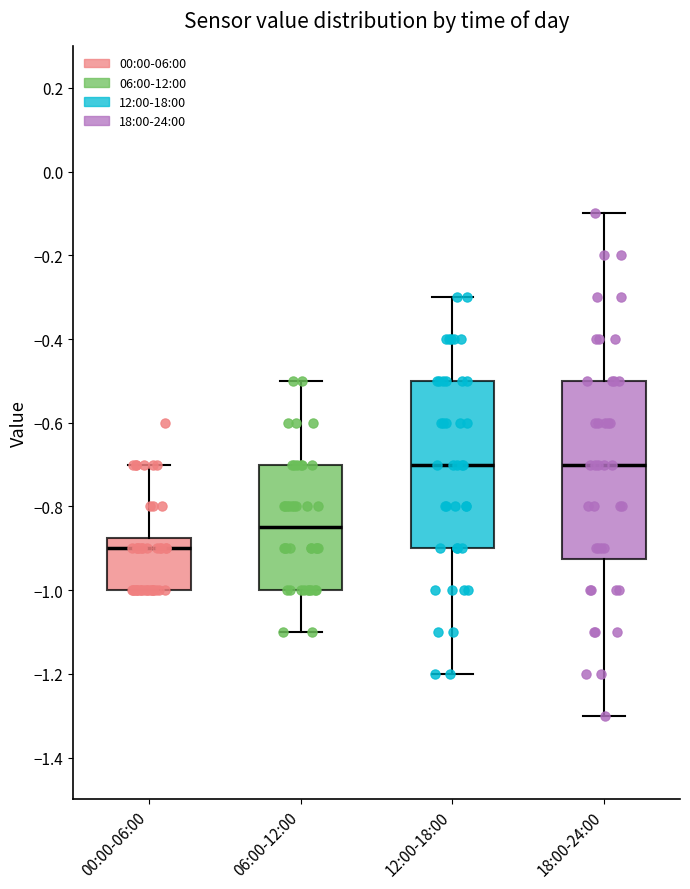

Where is the lower edge of the box for 18:00-24:00 on the y-axis? The values are not printed on the chart, so give them approximately, as read against the axis.

-0.92